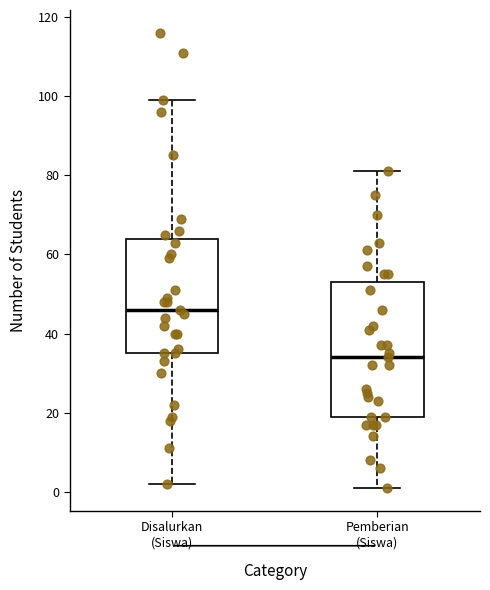

Where is the lower edge of the box for Disalurkan (Siswa) on the y-axis? The values are not printed on the chart, so give them approximately, as read against the axis.

36